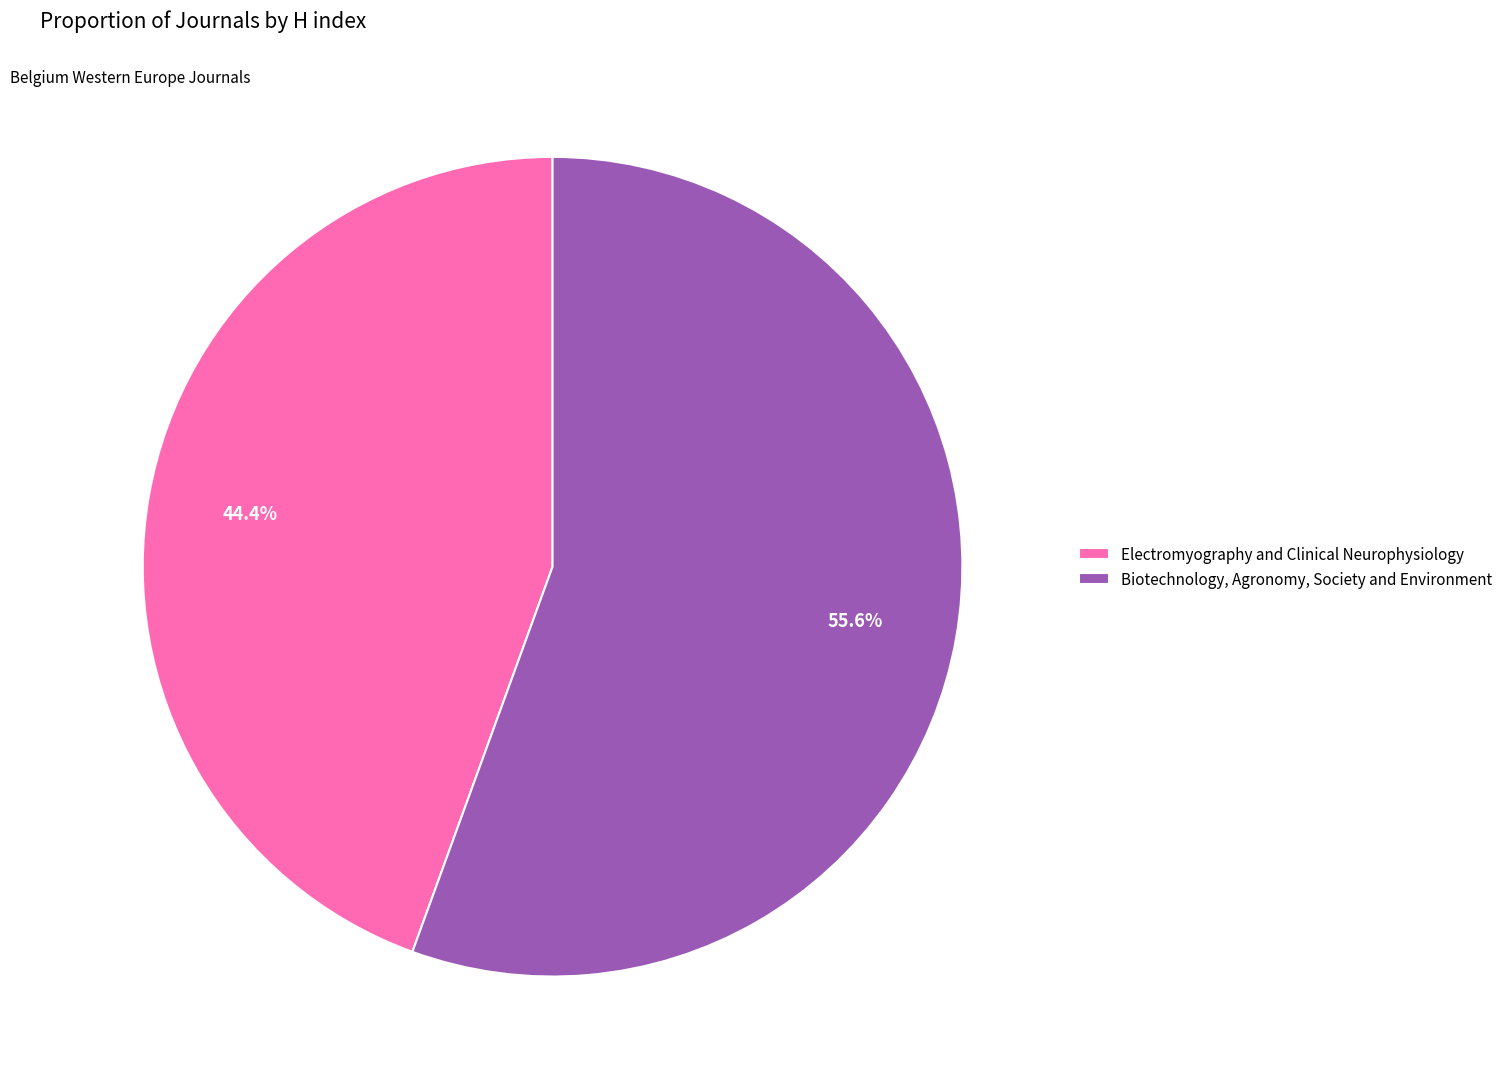

How many slices are in this pie chart?

2